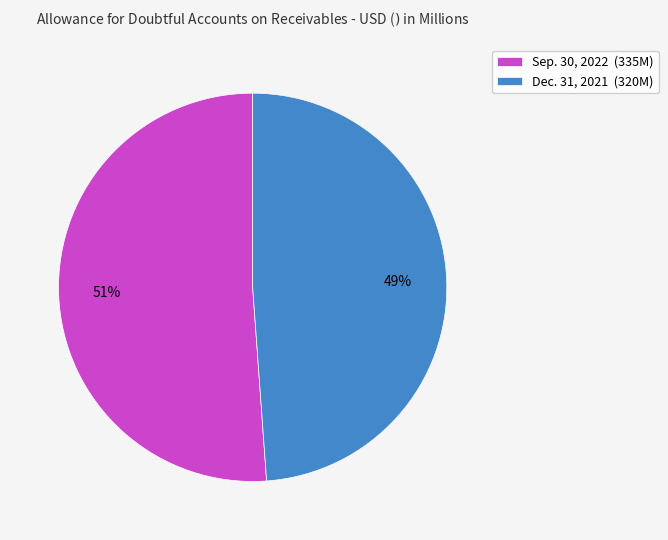

To the nearest percent, what percentage of the pie is Sep. 30, 2022?

51%